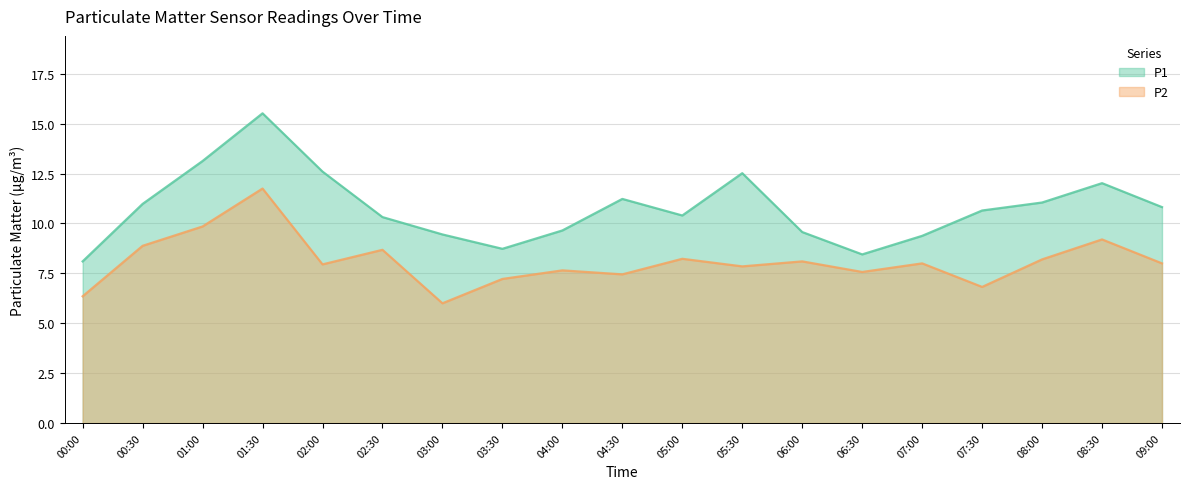

Which series has the largest range (max minus min)?

P1